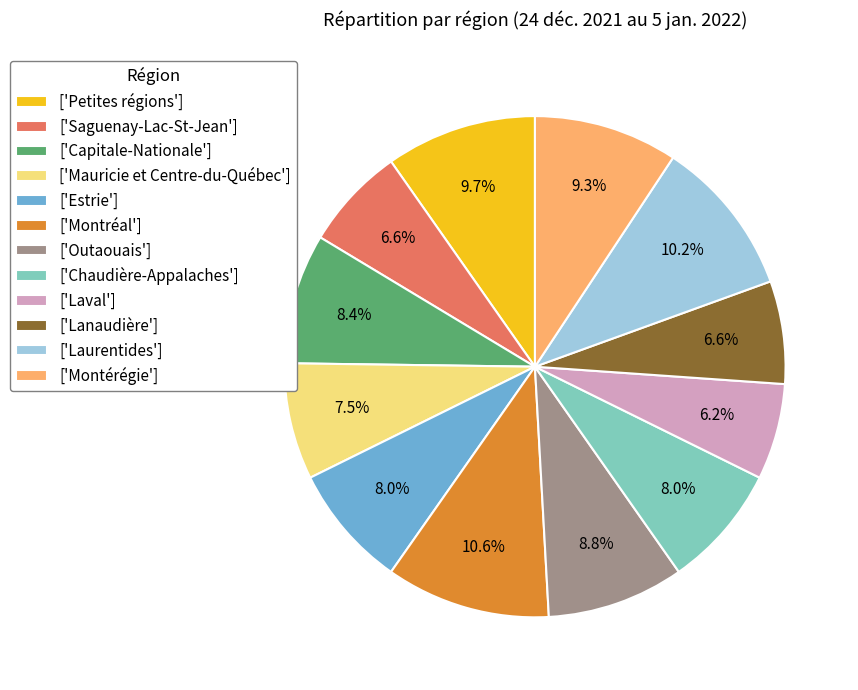

Combined, what portion of the pie is ['Chaudière-Appalaches'] and ['Lanaudière']?

14.6%